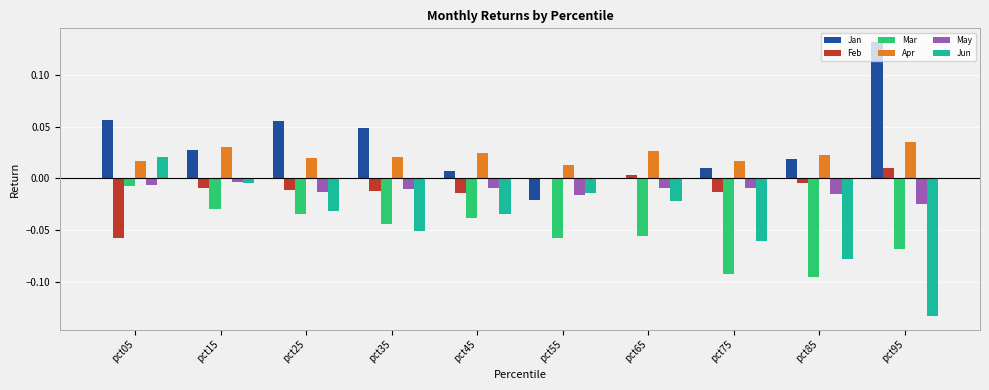

True or false: Jan has a value of 0.0 at pct45.

True